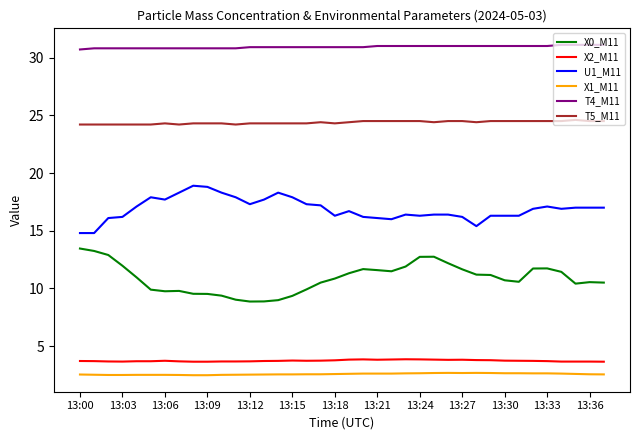

What is the lowest value of the X2_M11 series?

3.7